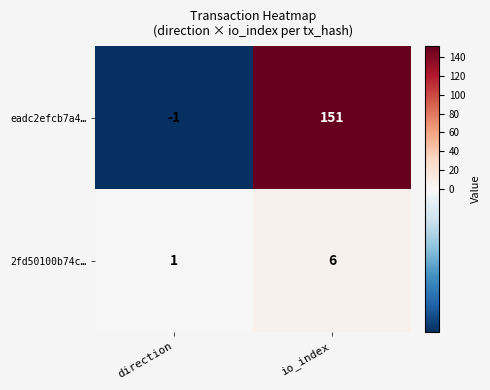

Count the number of data series in this chart.

2